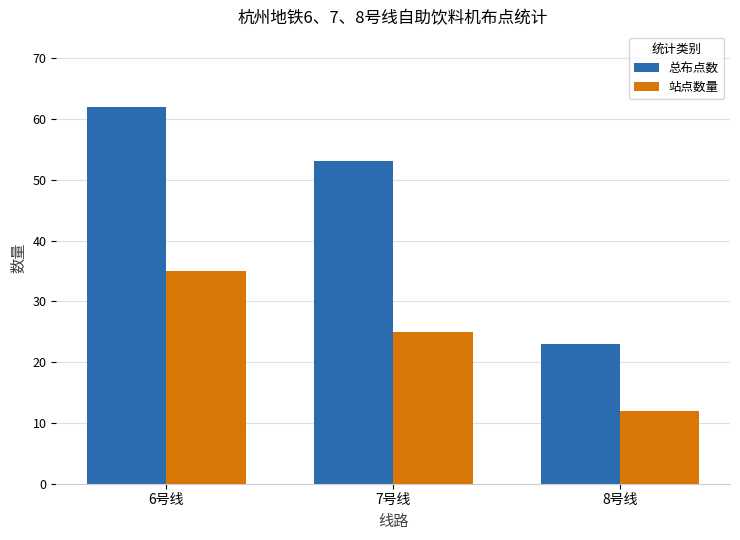

What is the sum of all 总布点数 values?

138